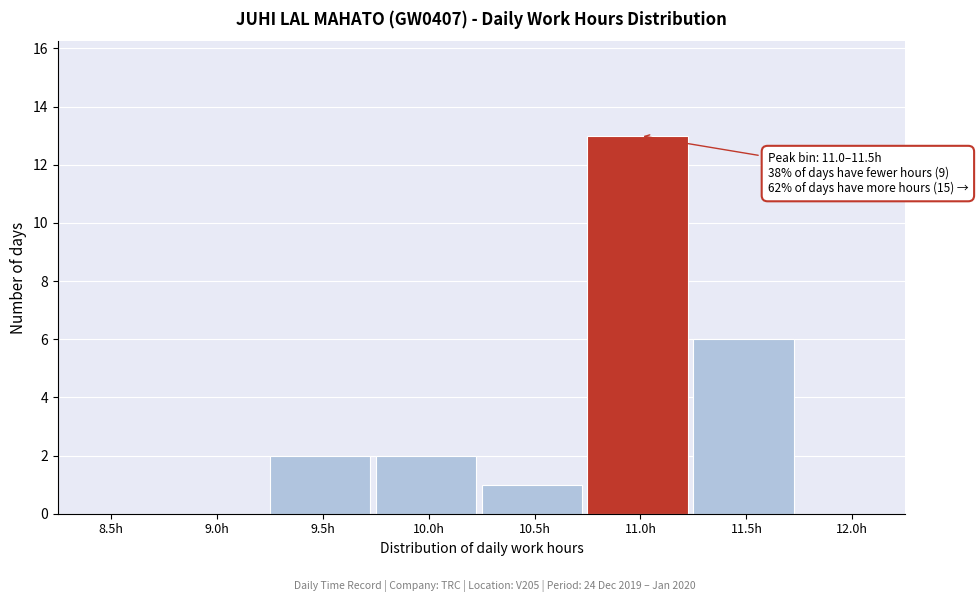

Reading left to right, extract all data points from this chart.

8.5h=0	9.0h=0	9.5h=2	10.0h=2	10.5h=1	11.0h=13	11.5h=6	12.0h=0